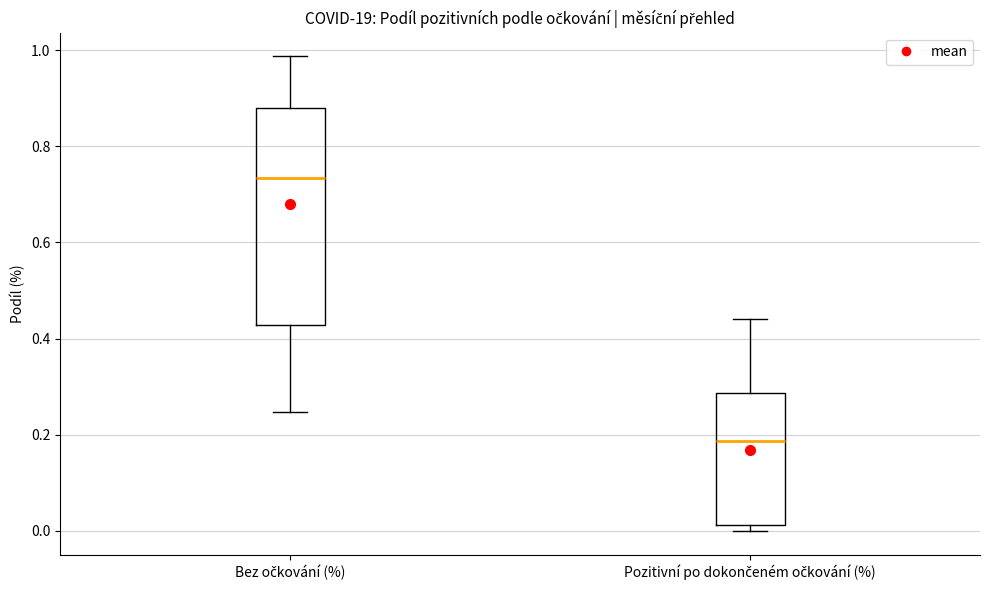

Which box has the lowest median line?

Pozitivní po dokončeném očkování (%)